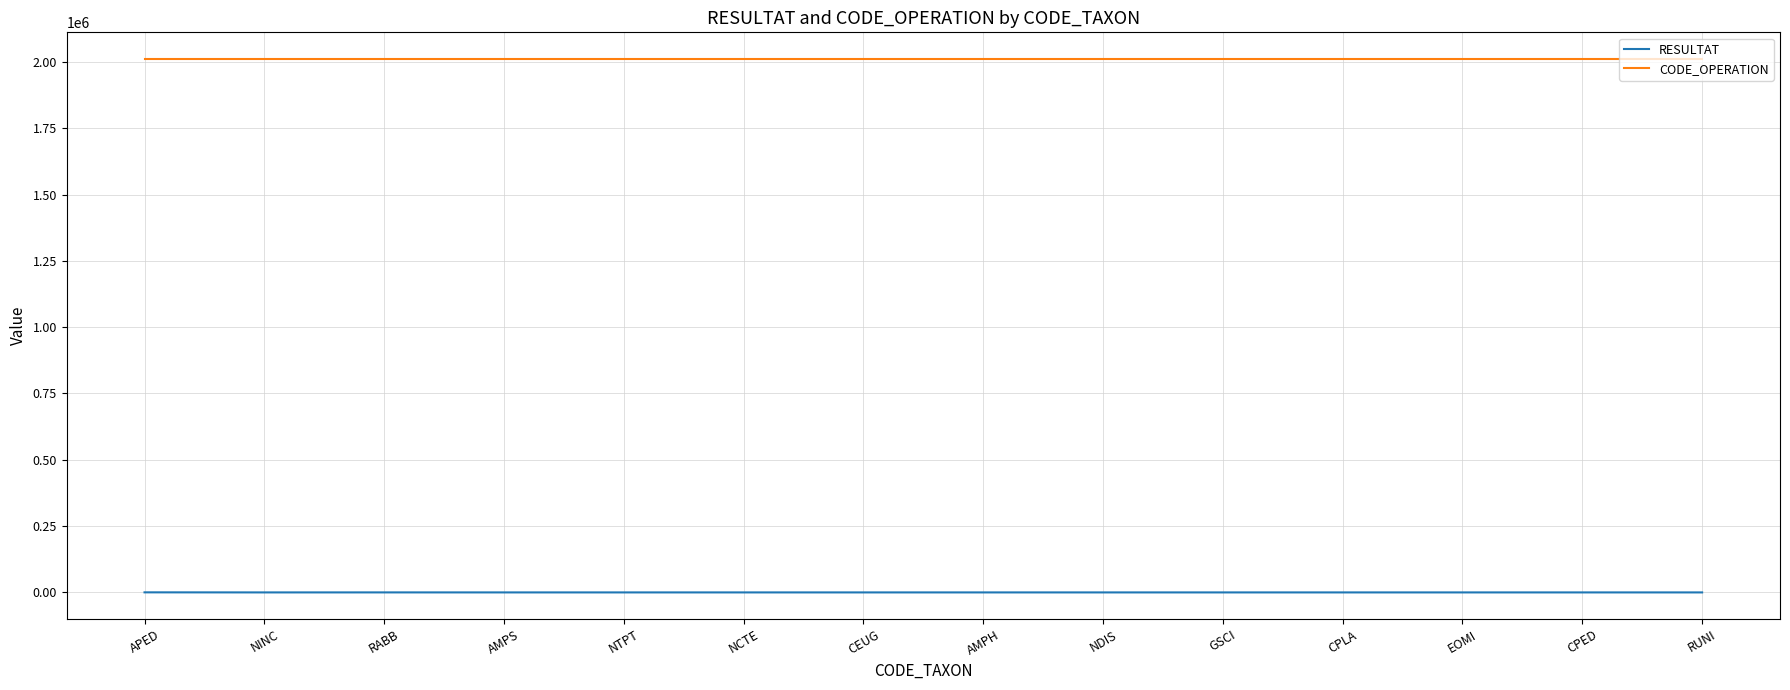

True or false: RESULTAT and CODE_OPERATION cross at least once.

False